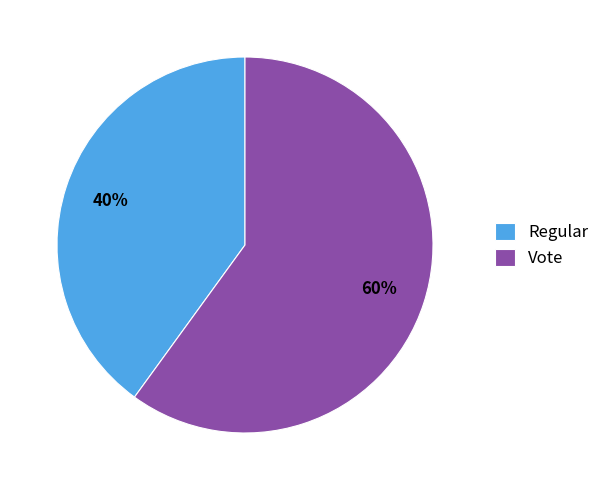

To the nearest percent, what portion does Vote represent?

60%